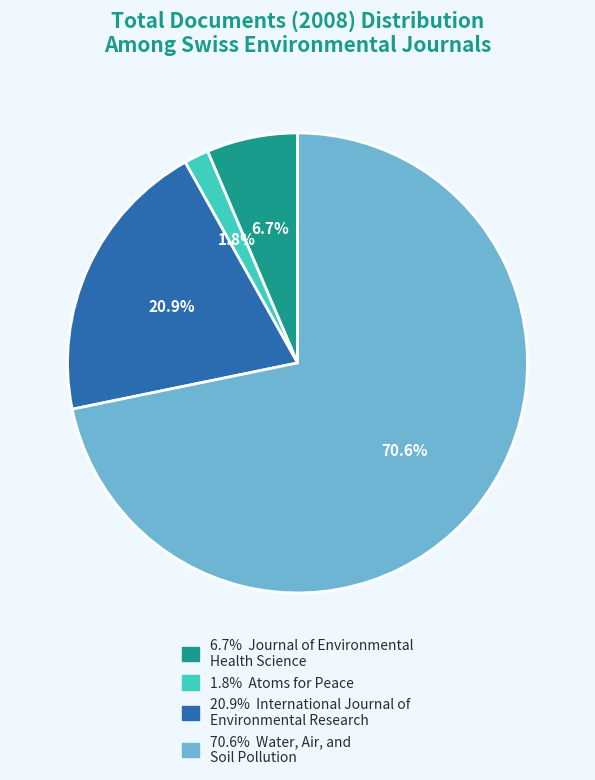

Which slice is the largest?

Water, Air, and
Soil Pollution